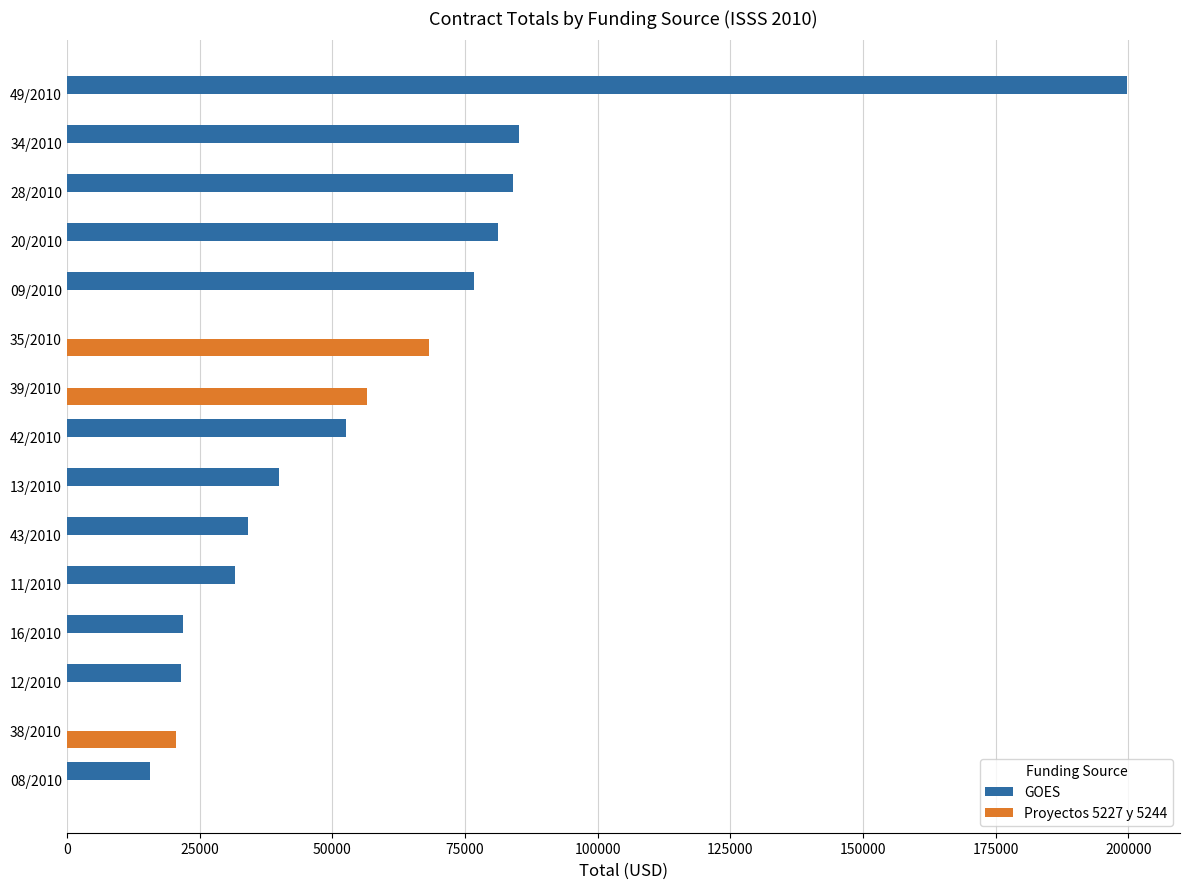

Which series changed the most between 16/2010 and 09/2010?

GOES